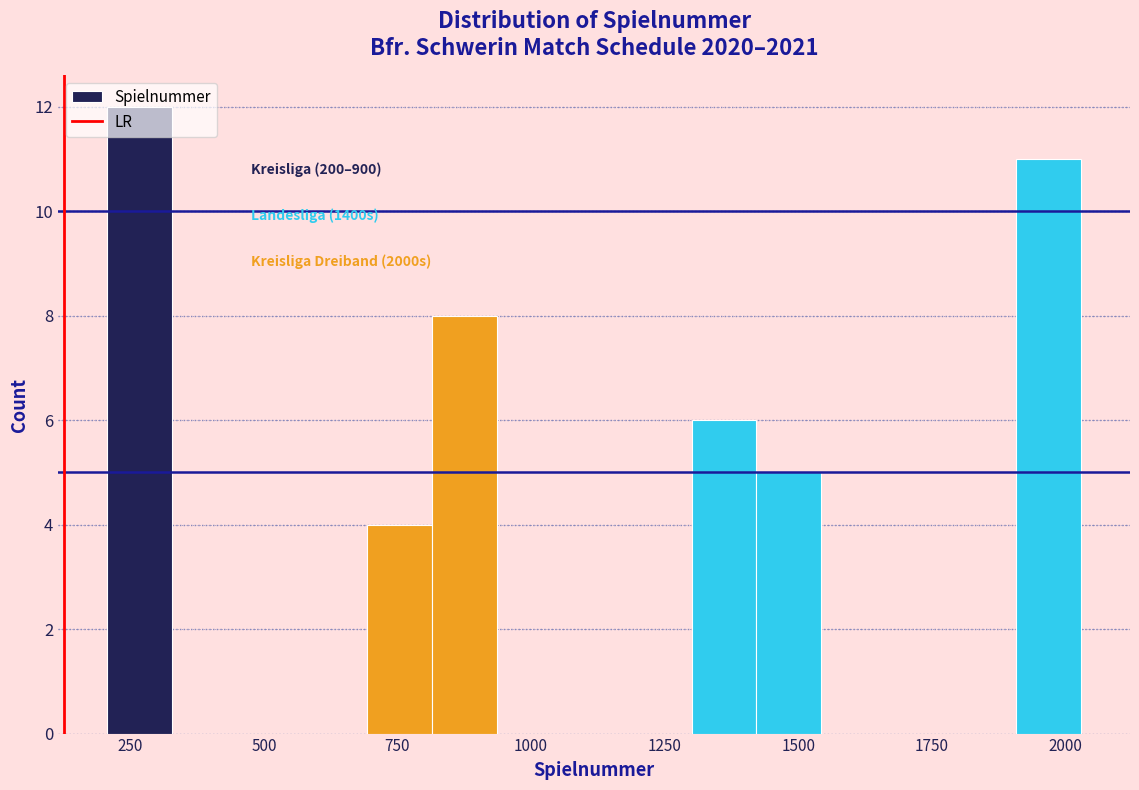

Read against the x-axis, roughly where is the centre of the tallest bar?

250